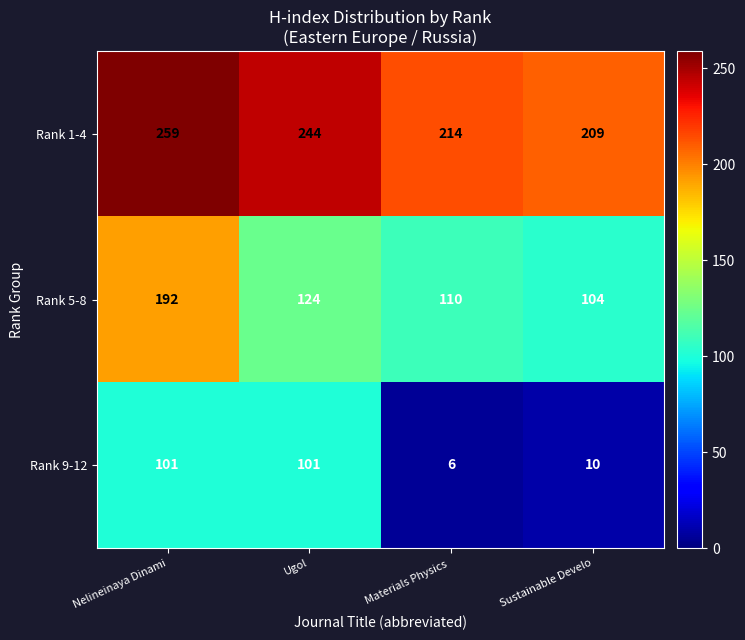

What is the greatest value displayed?

259